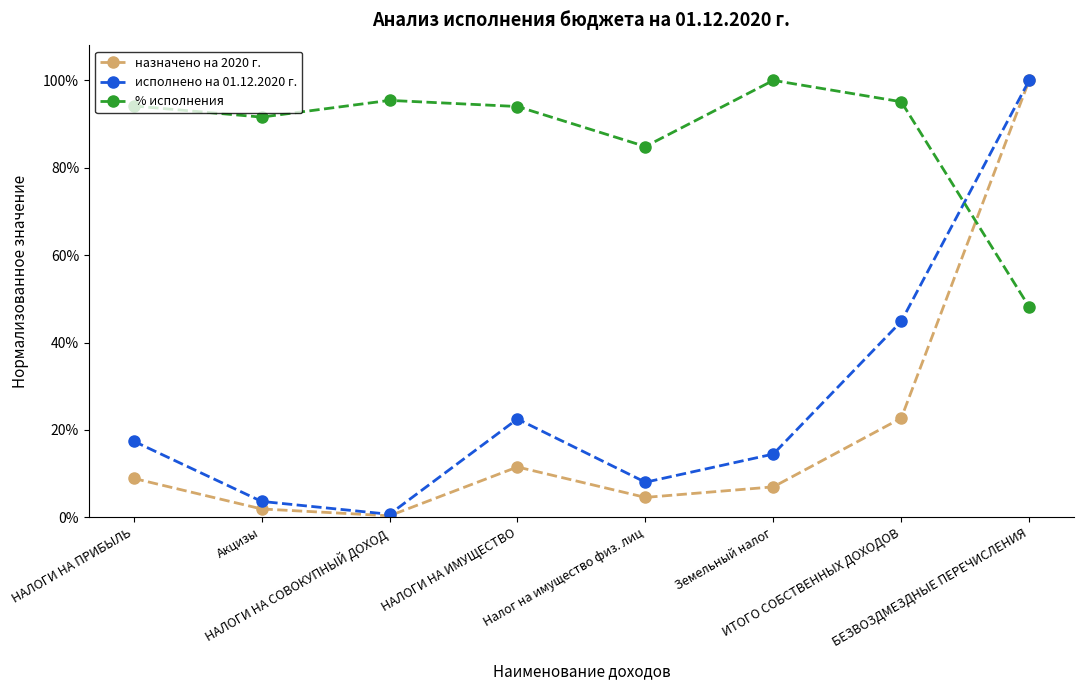

What is the sum of the исполнено на 01.12.2020 г. values at БЕЗВОЗДМЕЗДНЫЕ ПЕРЕЧИСЛЕНИЯ and ИТОГО СОБСТВЕННЫХ ДОХОДОВ?

1.4